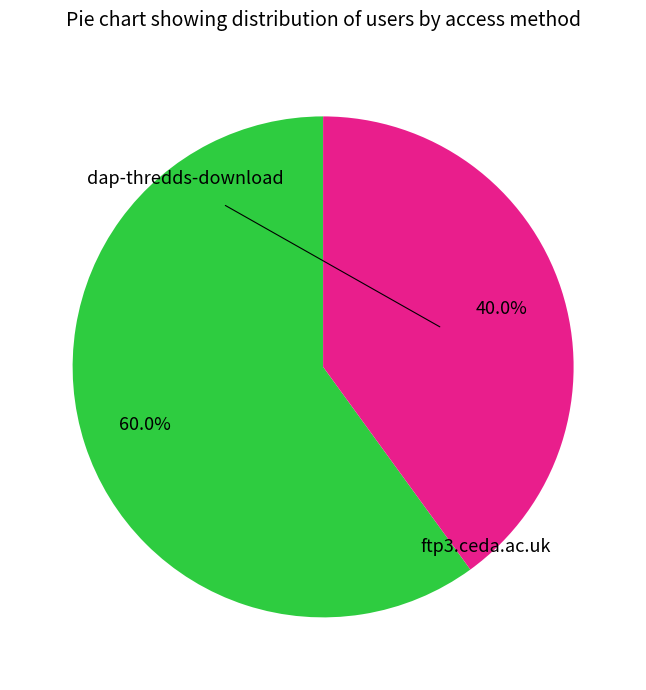

Is there a majority slice in this chart?

Yes